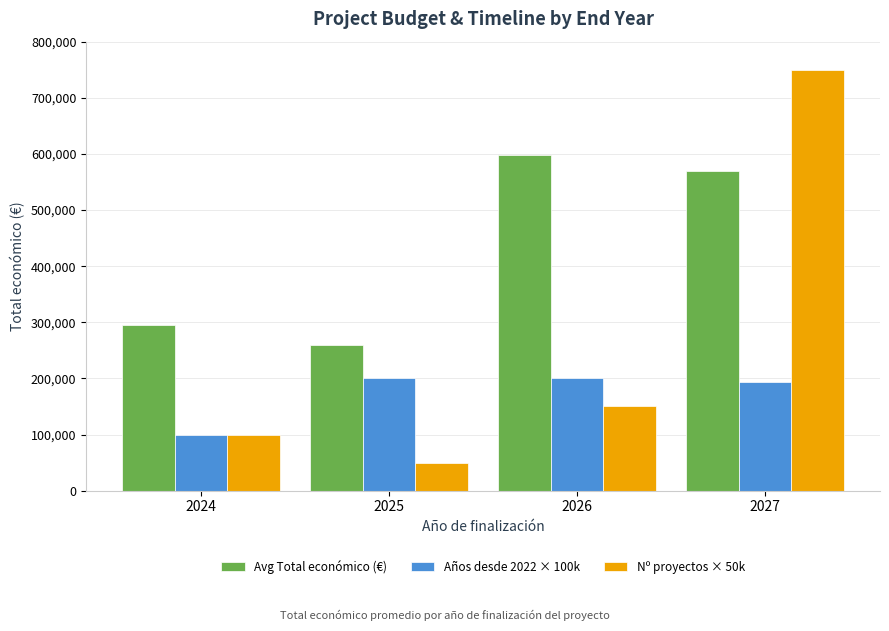

At how many categories does at least one series exceed 588636?

2